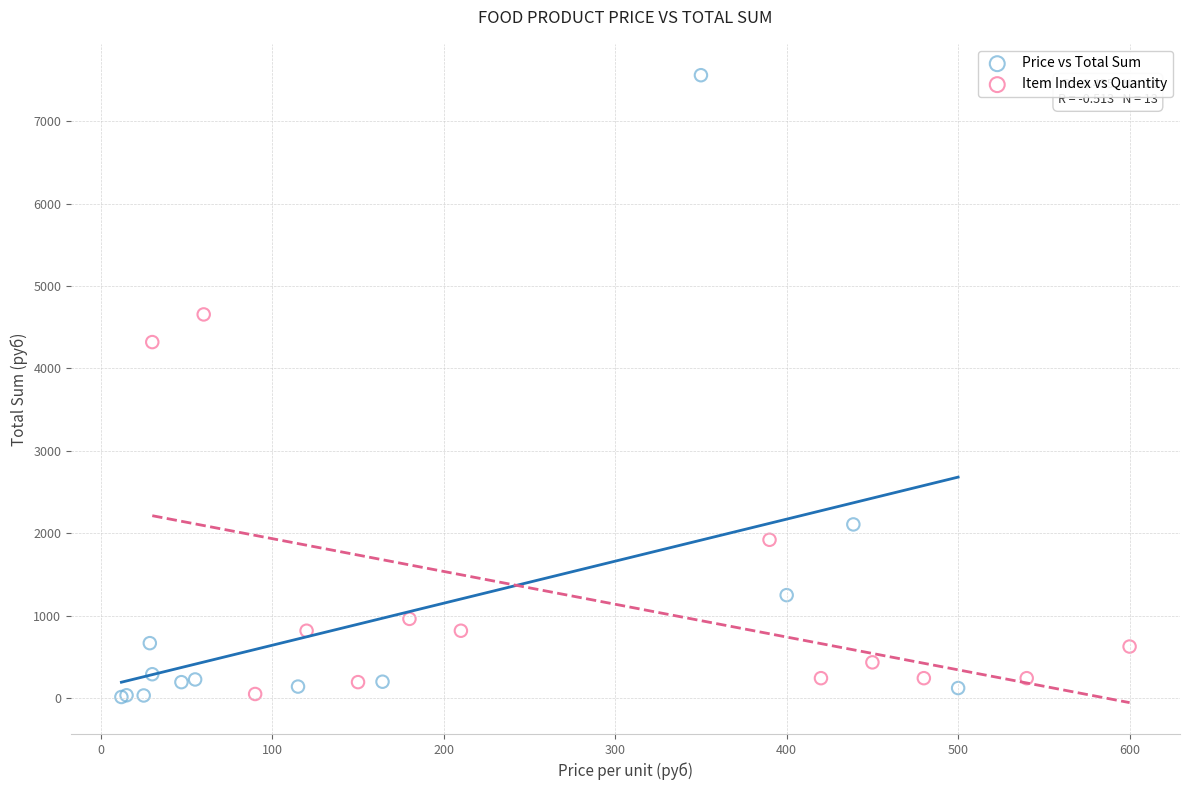

What are all the series names shown in the legend?

Price vs Total Sum, Item Index vs Quantity